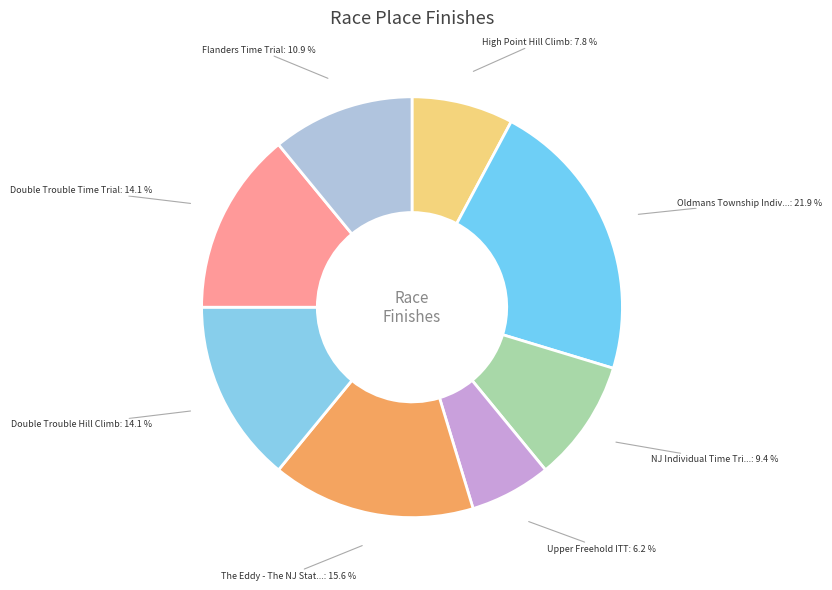

How many slices are in this pie chart?

8